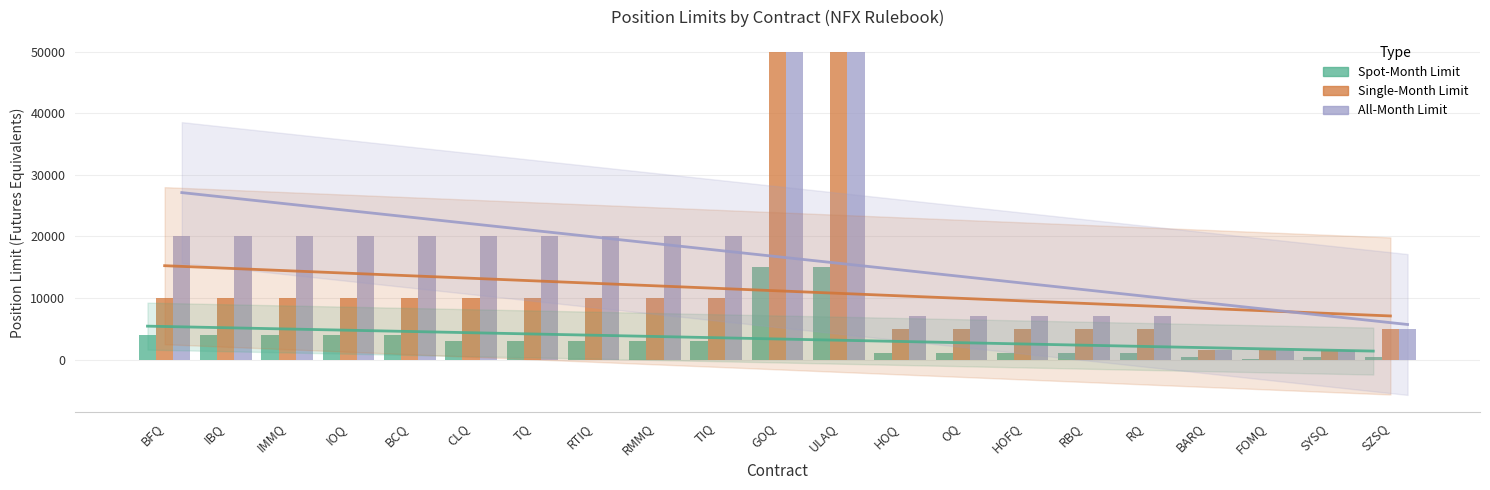

What is the spread (max minus min) of values at BARQ?

1000